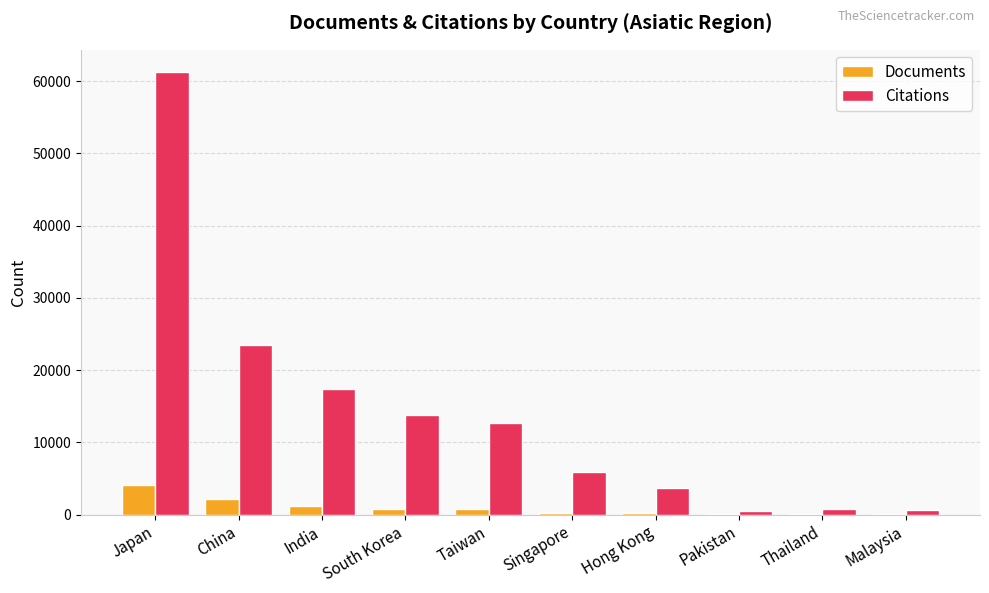

Is it true that Citations equals 17355 at India?

True